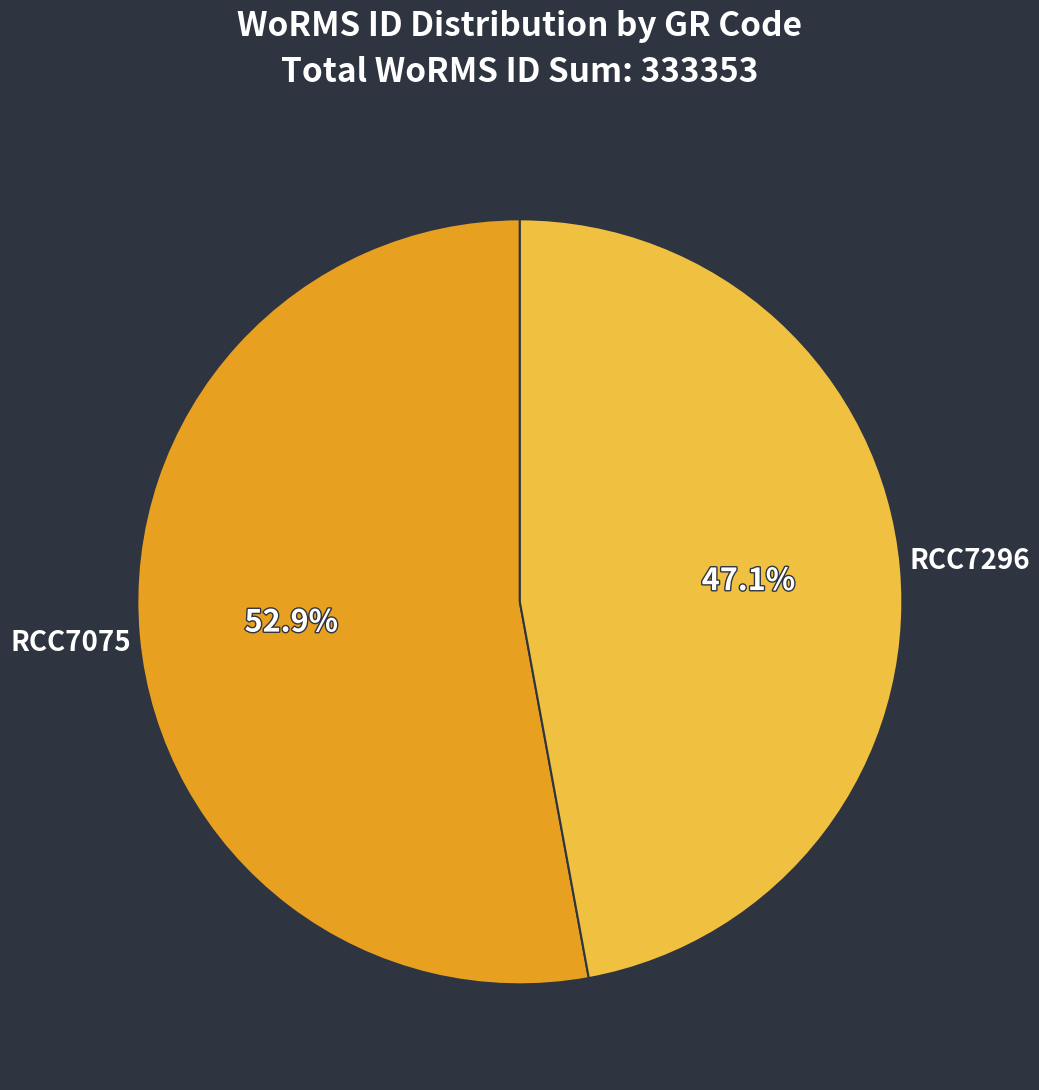

To the nearest percent, what percentage of the pie is RCC7296?

47%